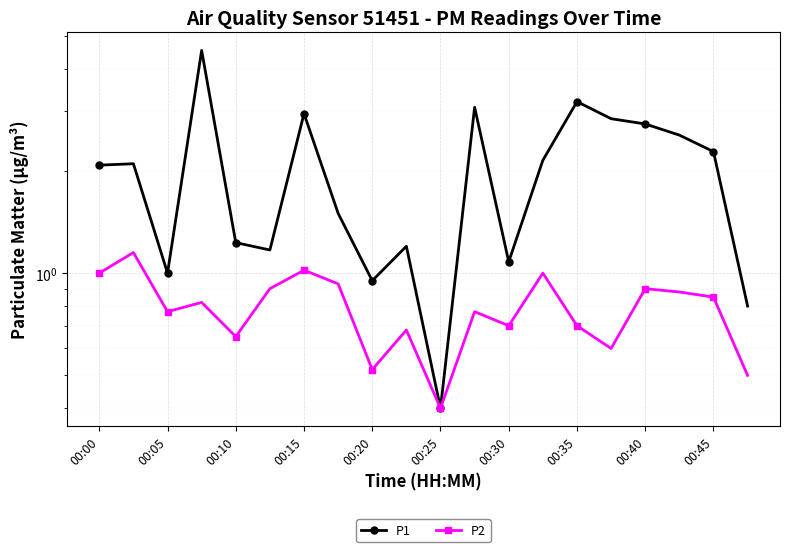

How many categories are shown in the chart?

20